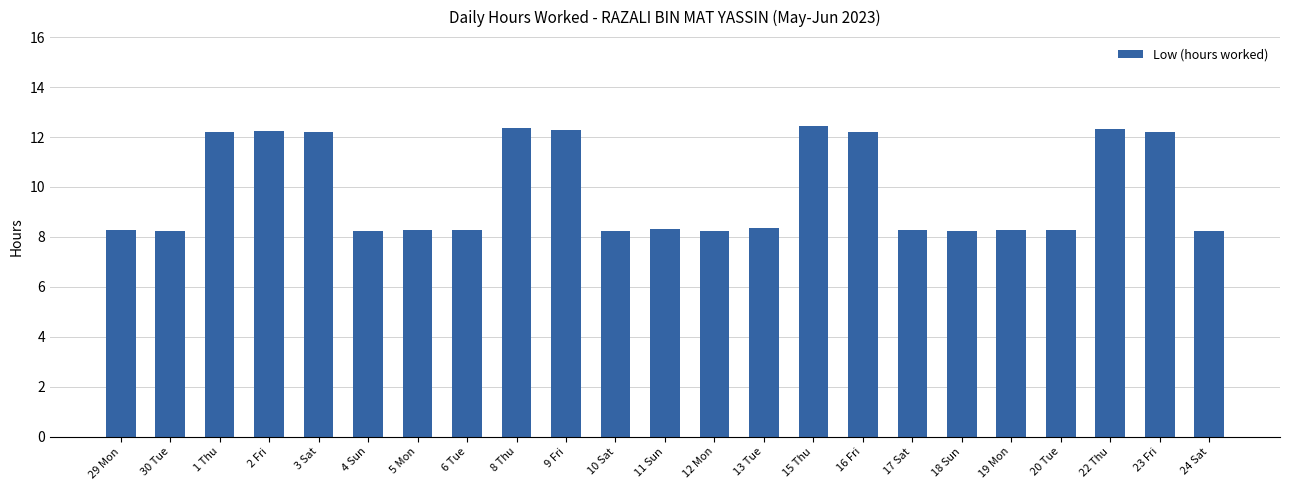

What is the sum of all values?

226.2